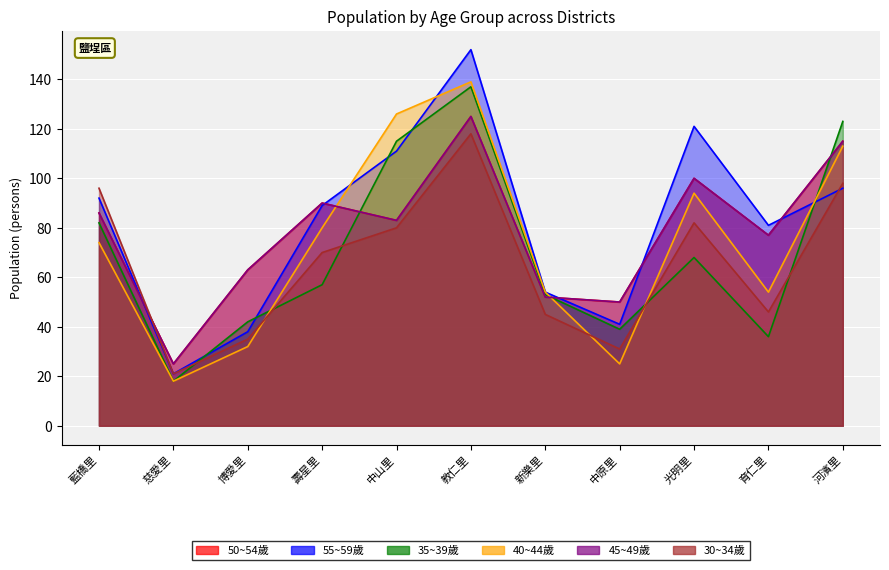

Between 中原里 and 河濱里, which series saw the biggest shift?

40~44歲